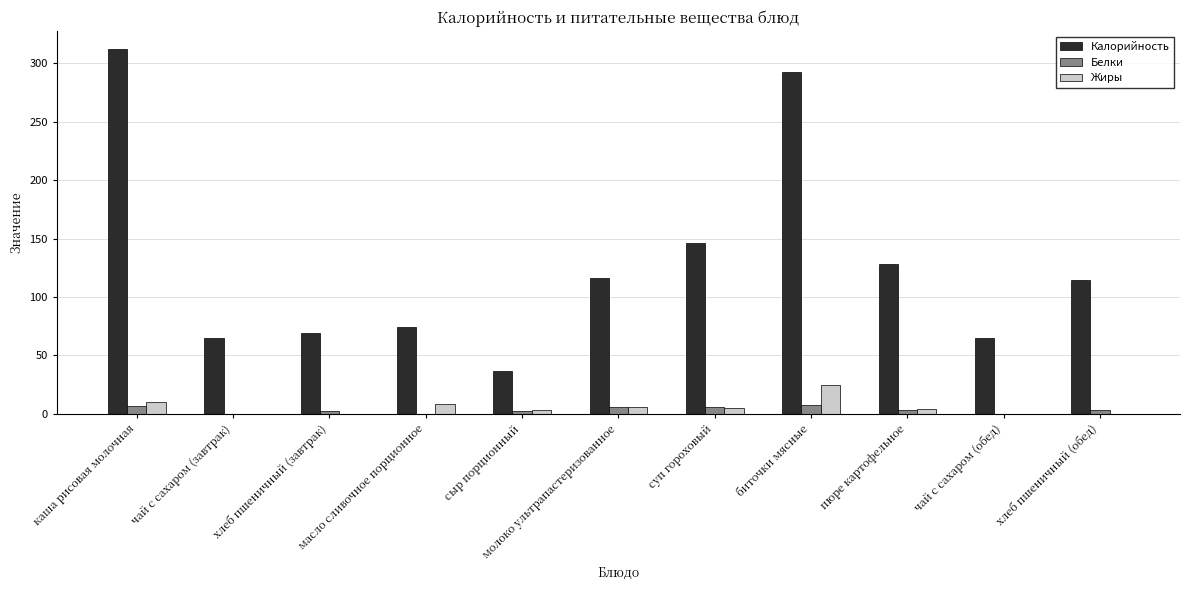

Which series has the largest range (max minus min)?

Калорийность